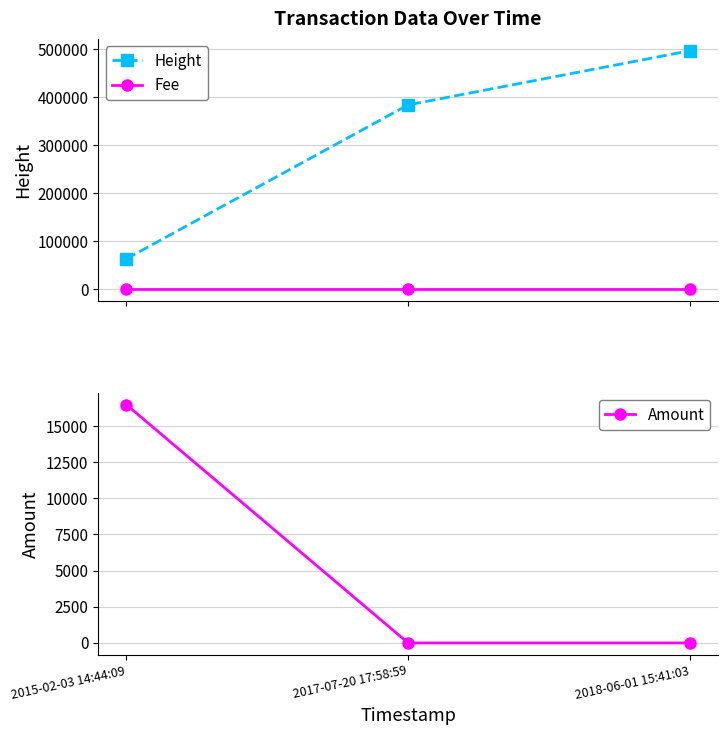

How many lines are shown in the chart?

3